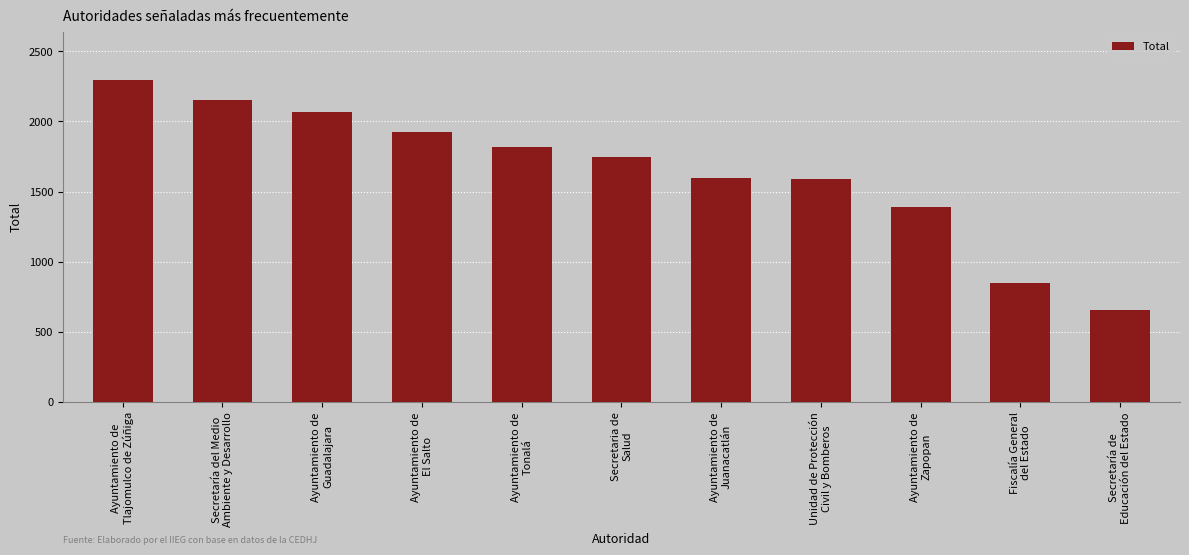

What is the value of the 1st bar from the left?

2297